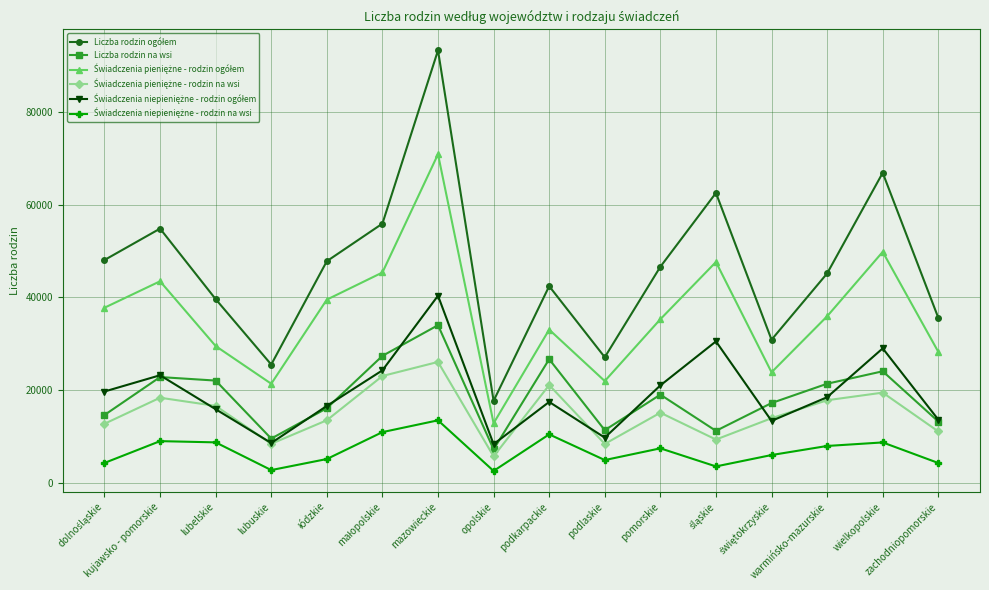

What position from the left is lubelskie?

3